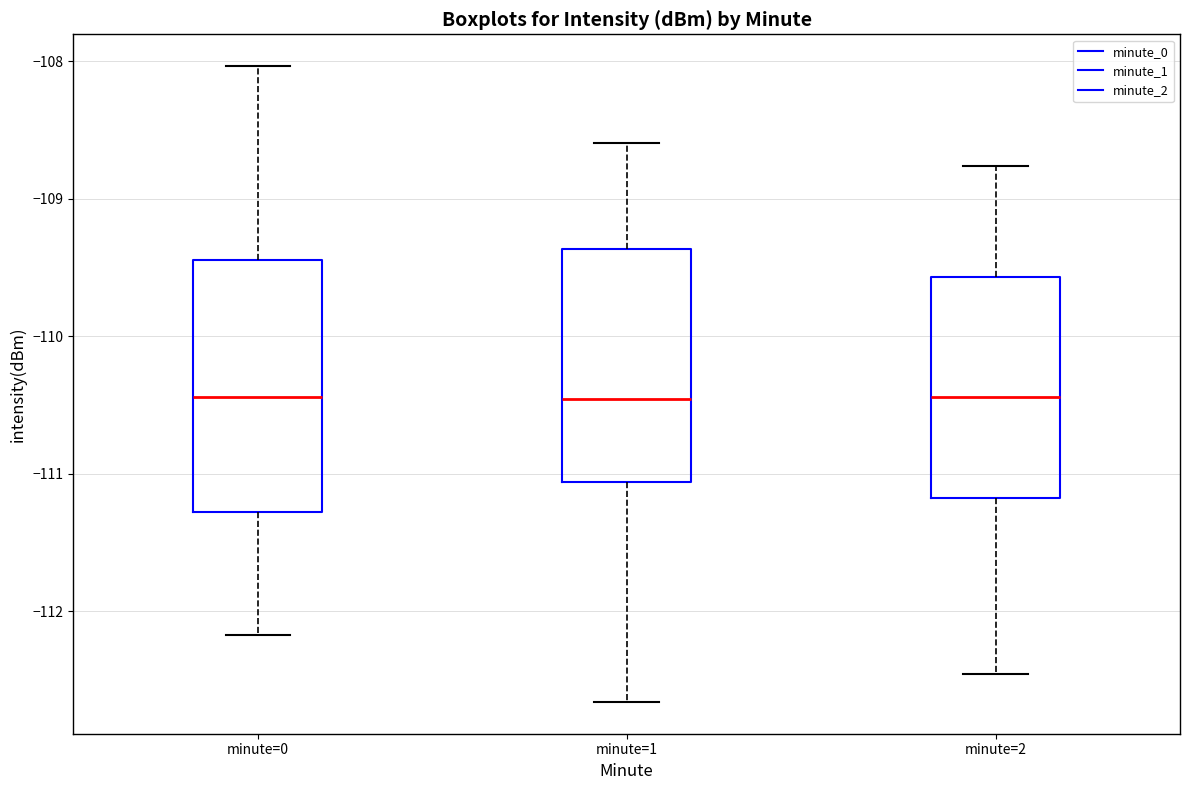

Reading left to right, transcribe this box plot: for each box, give where its median line is, the range the box spans, and where its two whiskers end, as read against the y-axis. The values are not printed on the chart, so give them approximately, as read against the axis.

minute=0: median -110.4, box -111.3 to -109.4, whiskers -112.2 to -108.0
minute=1: median -110.5, box -111.1 to -109.4, whiskers -112.7 to -108.6
minute=2: median -110.4, box -111.2 to -109.6, whiskers -112.5 to -108.8